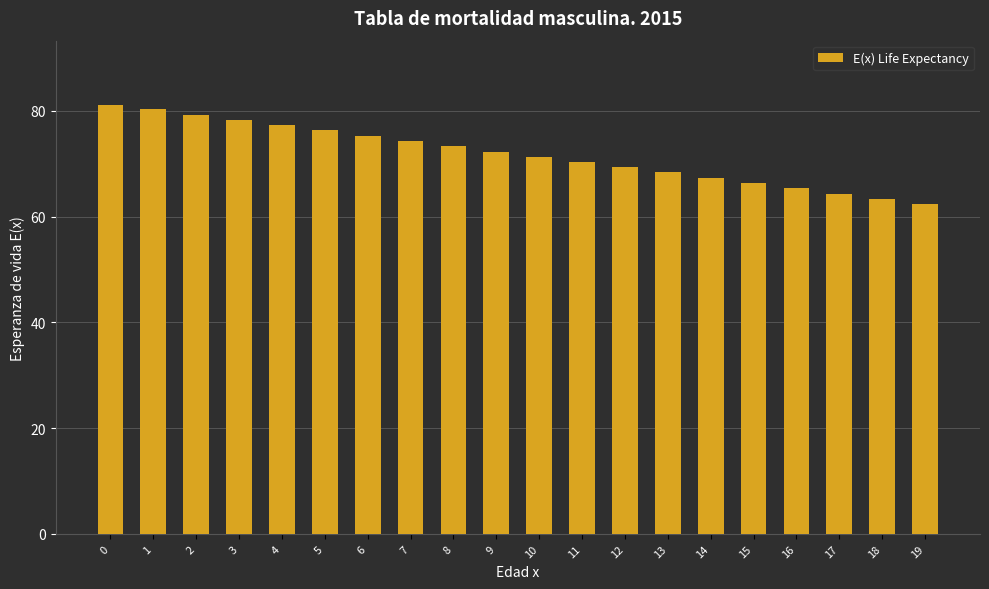

What is the greatest value displayed?

81.1